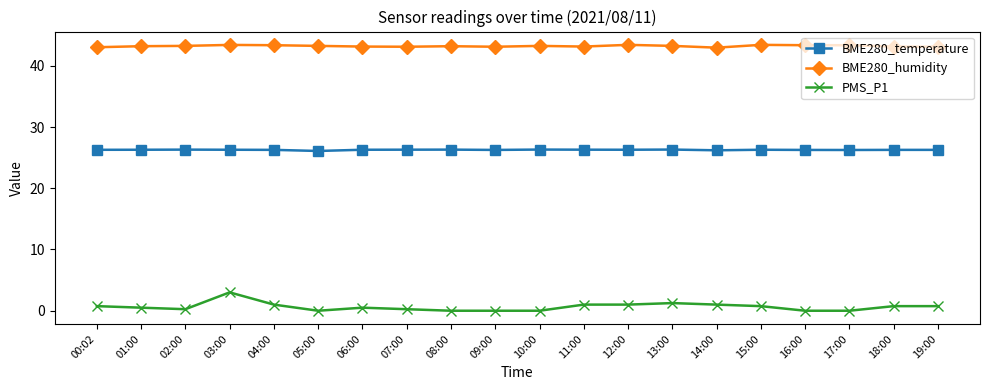

True or false: BME280_humidity has more than 1 interior local peaks.

True